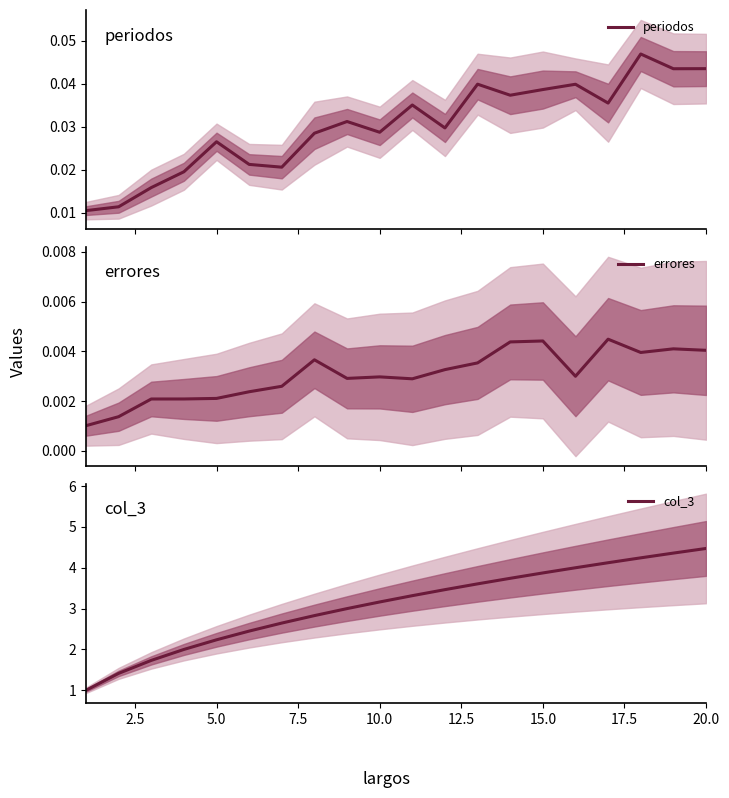

How many errores values are between 0 and 1?

20